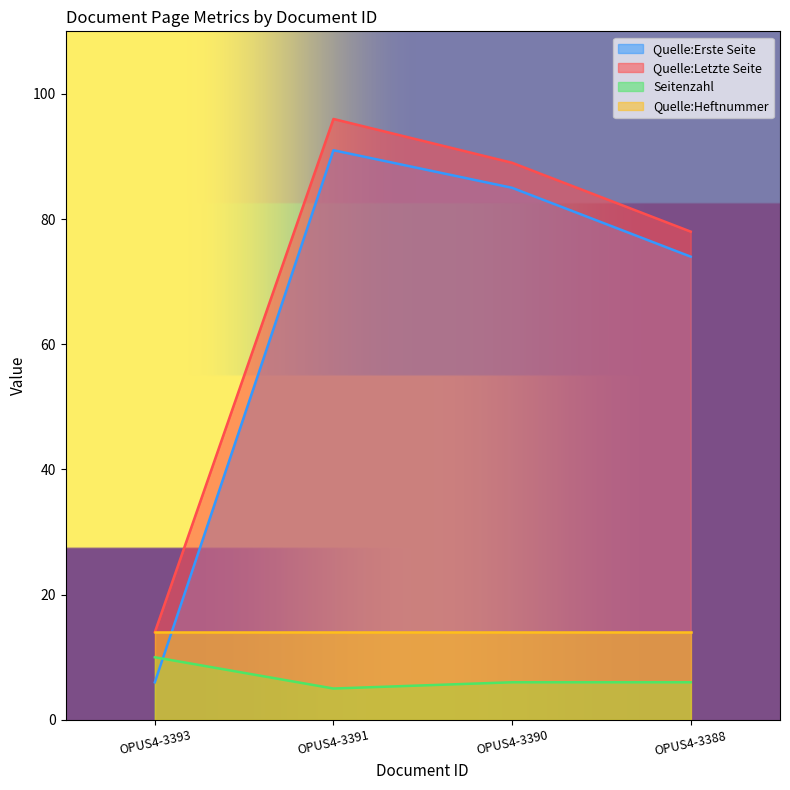

At how many categories does at least one series exceed 14?

3